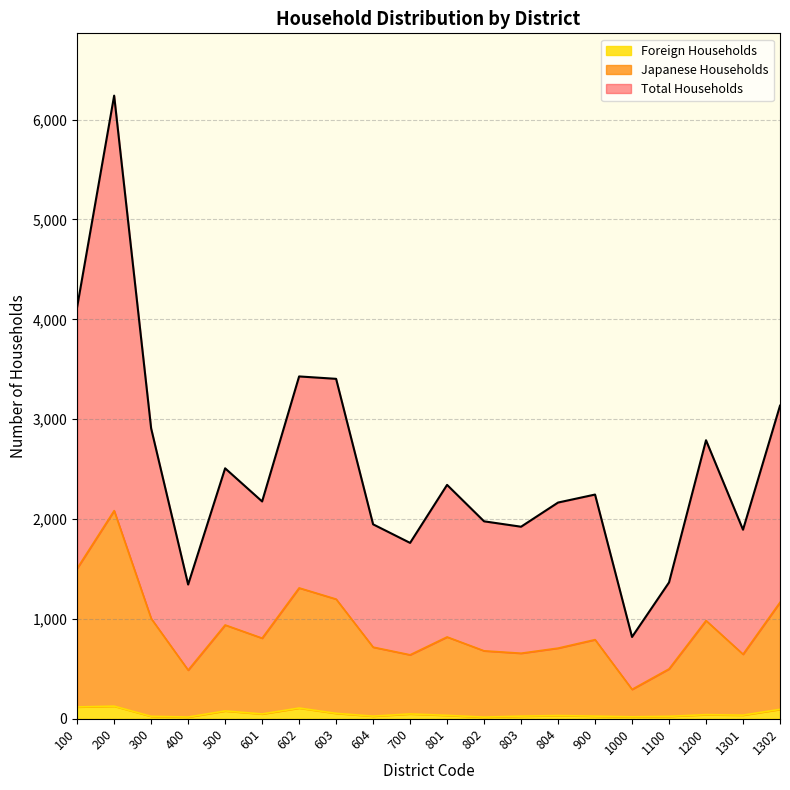

Which series changed the most between 1200 and 1302?

Total Households